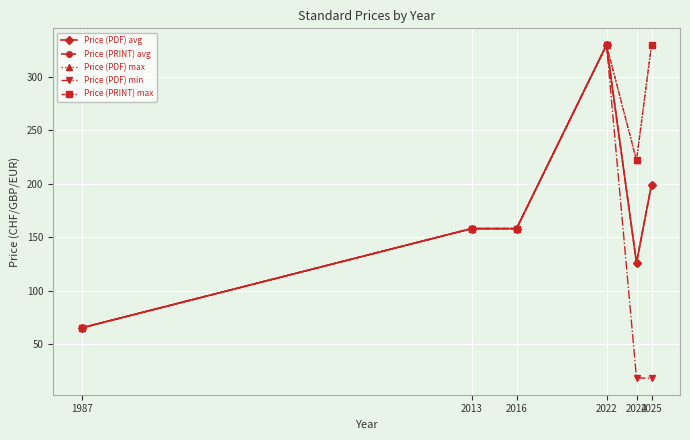

Is this an area chart (filled region under the line)?

No